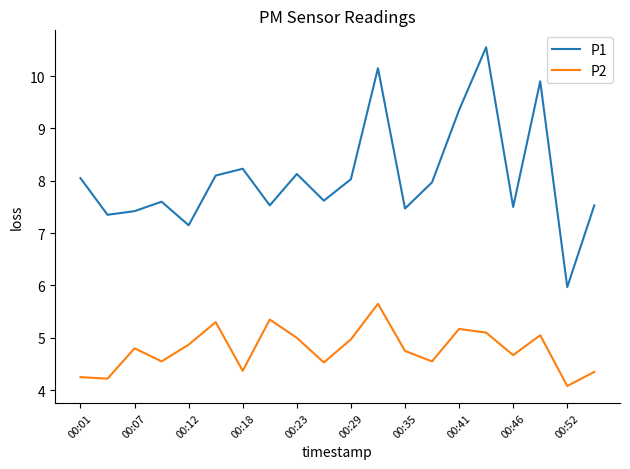

What is the minimum value shown in the chart?

4.1